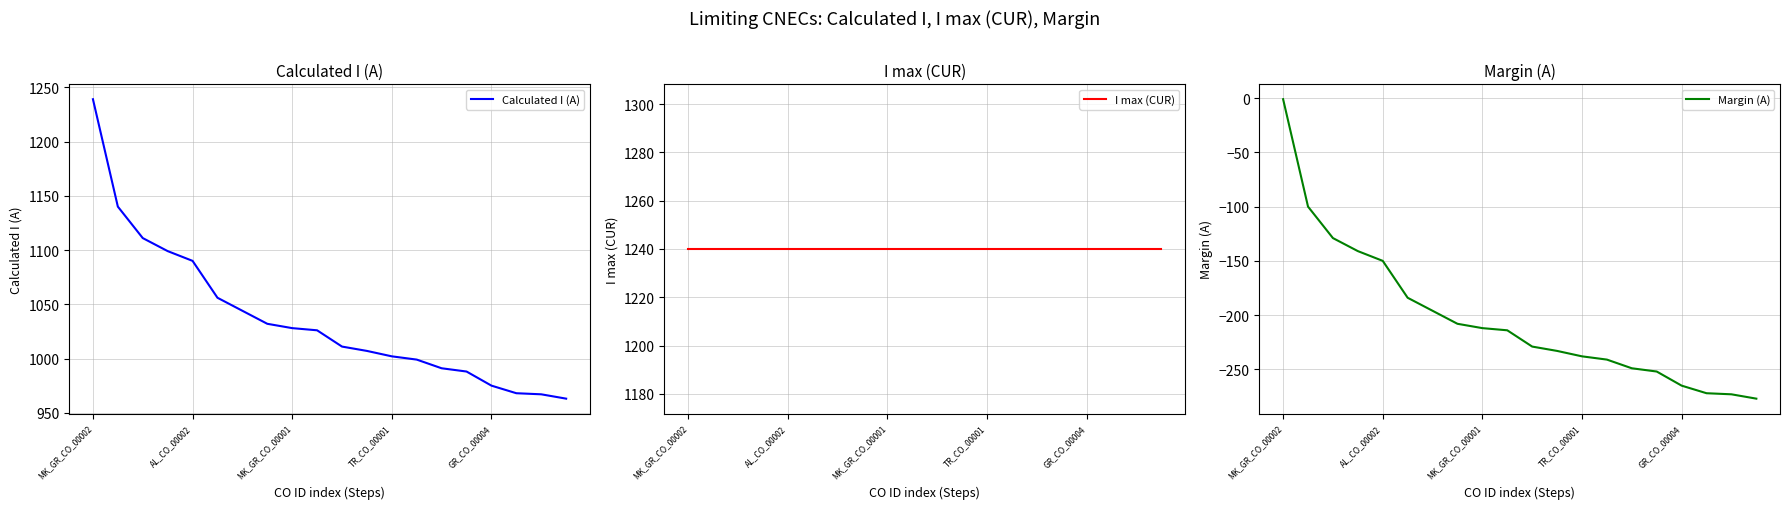

What is the minimum value for I max (CUR)?

1240